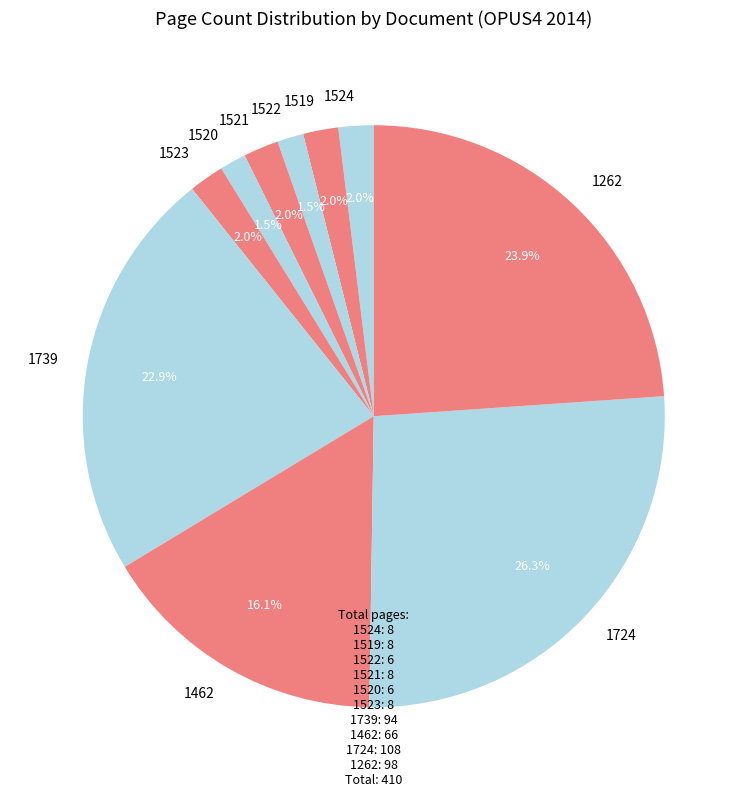

Do 1524 and 1724 together represent more than half of the pie?

No